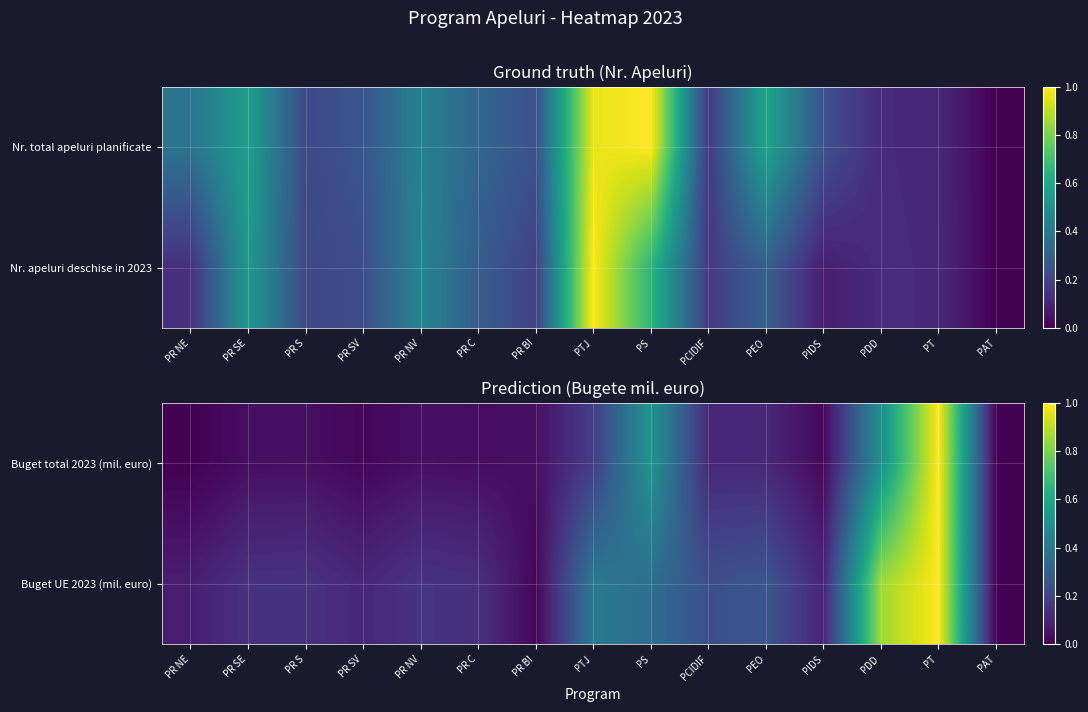

Which category has the highest value in the Buget total 2023 (mil. euro) series?

PT